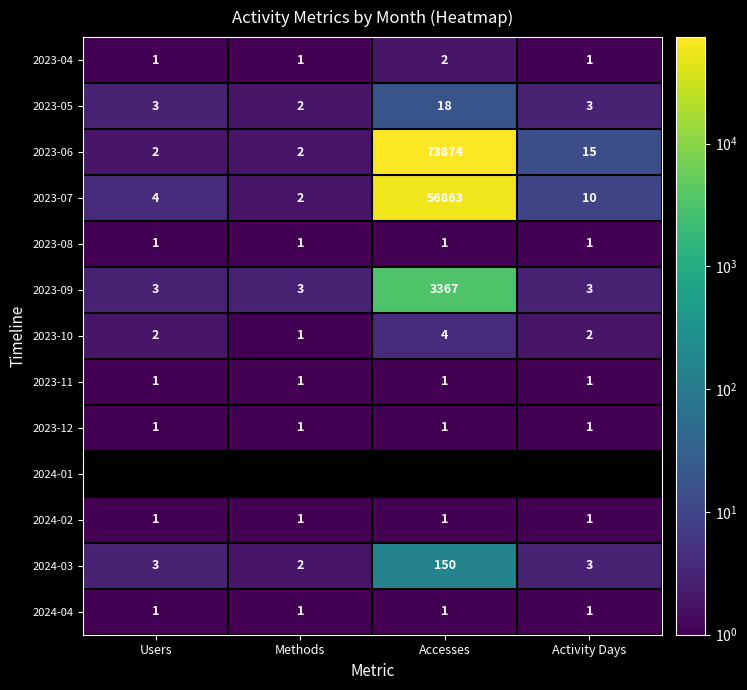

True or false: 2023-05 has a value of 2 at Methods.

True